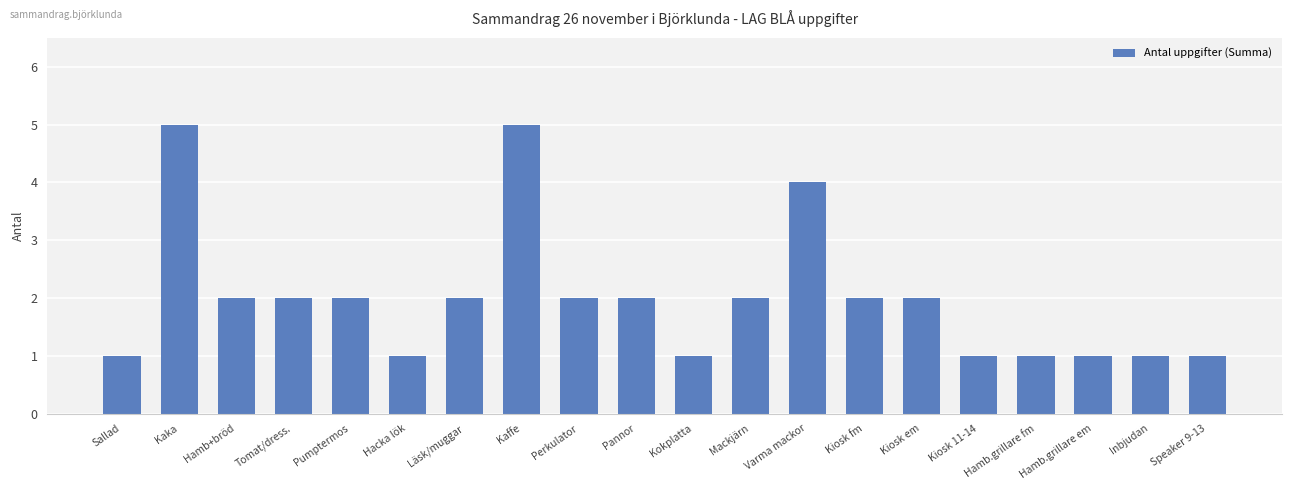

What is the sum of the values at Mackjärn and Kiosk 11-14?

3